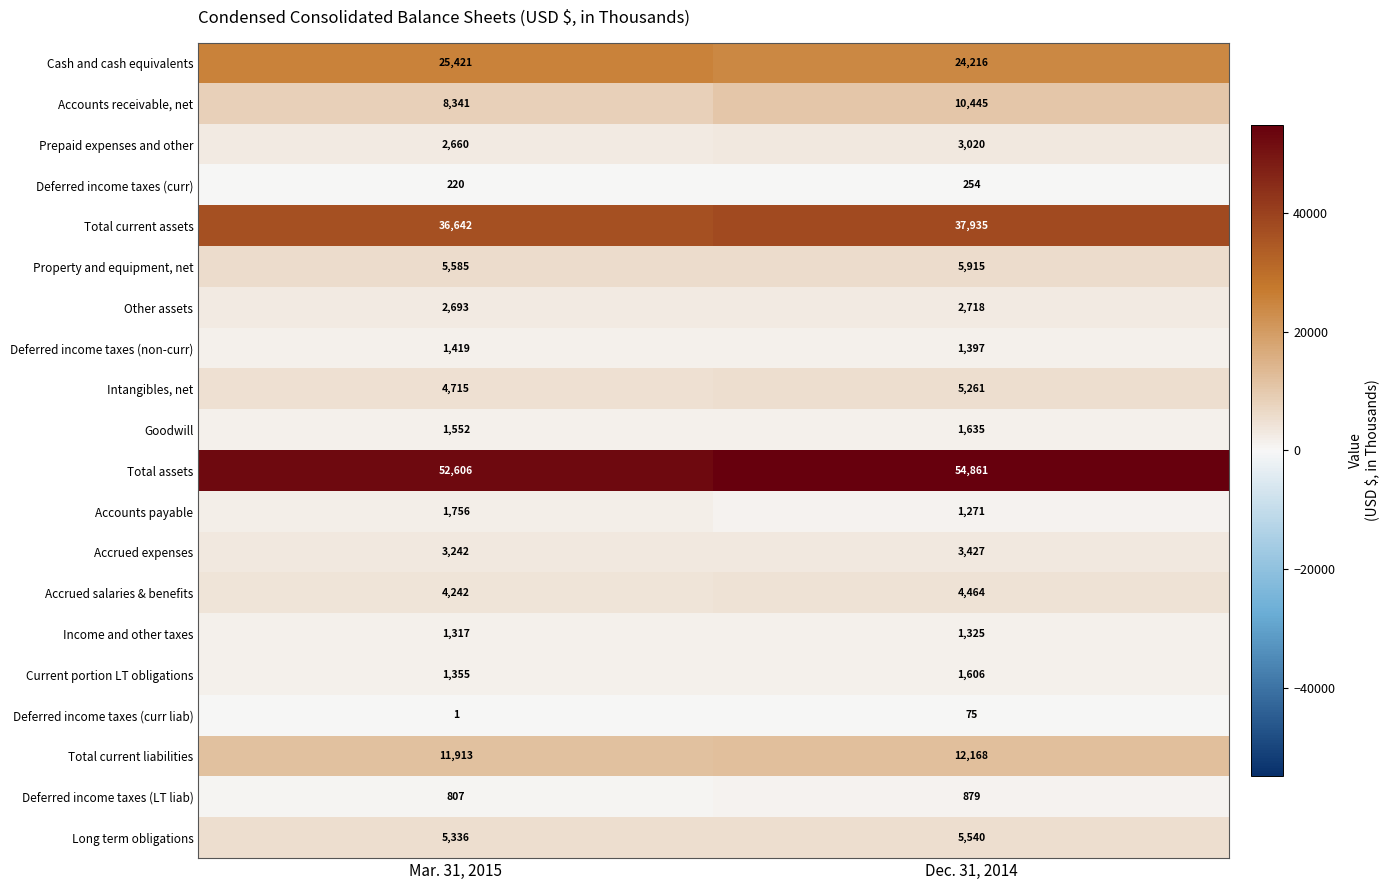

What is the difference between the highest and lowest values at Dec. 31, 2014?

54786